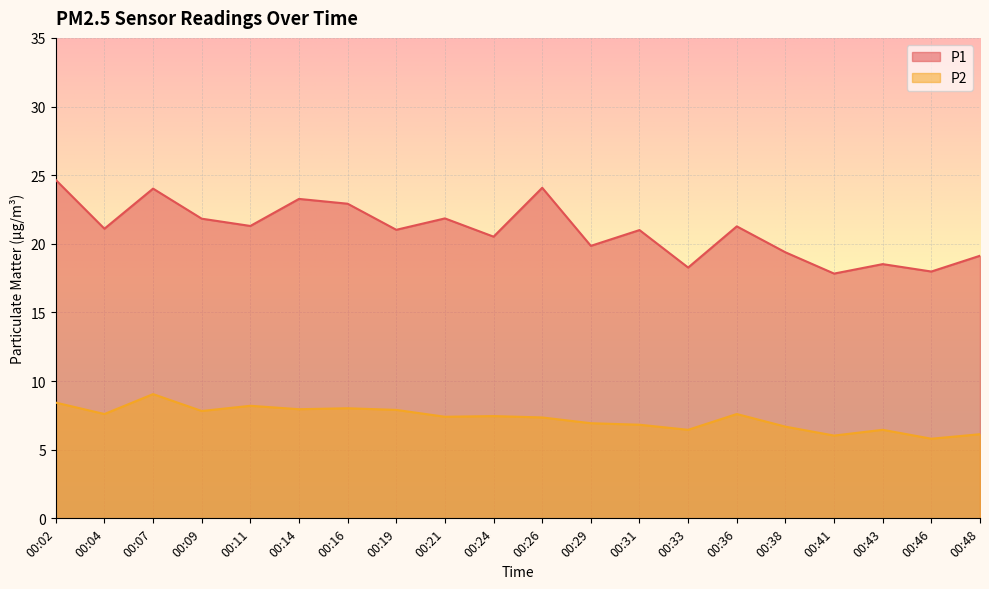

At which label does P2 first exceed 7?

00:02